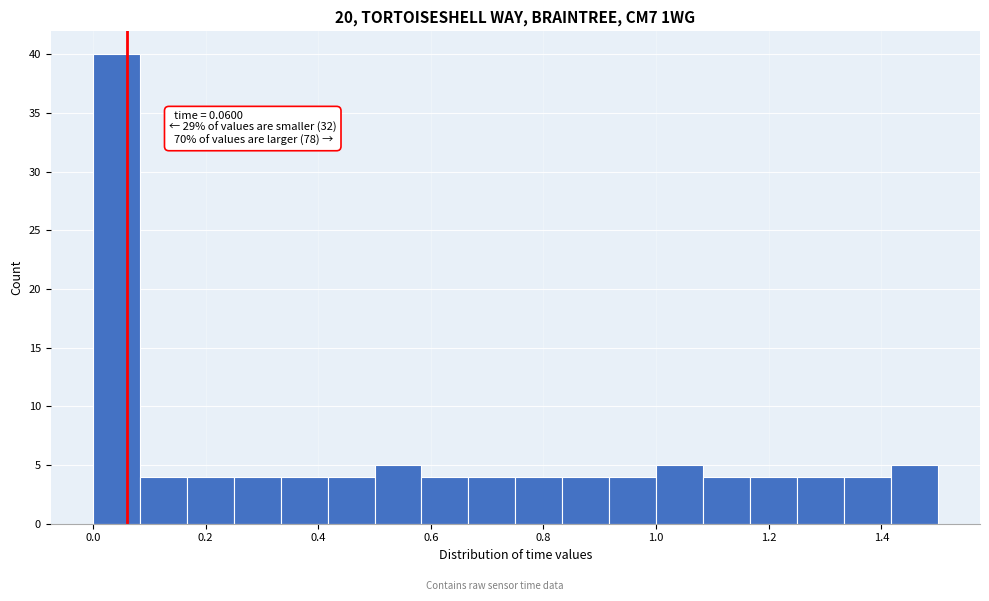

Over which range of the x-axis is the bar tallest?

0.00 to 0.08